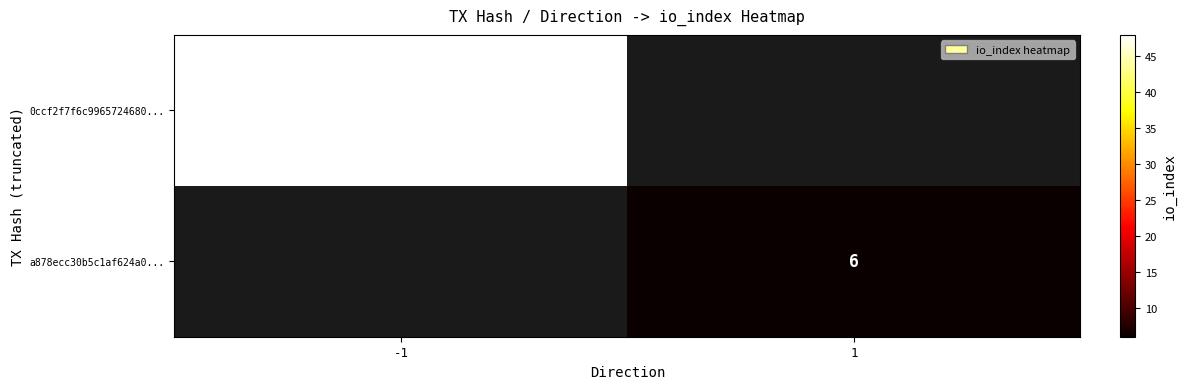

Is the value of a878ecc30b5c1af624a0... at 1 greater than the value of 0ccf2f7f6c9965724680... at -1?

No